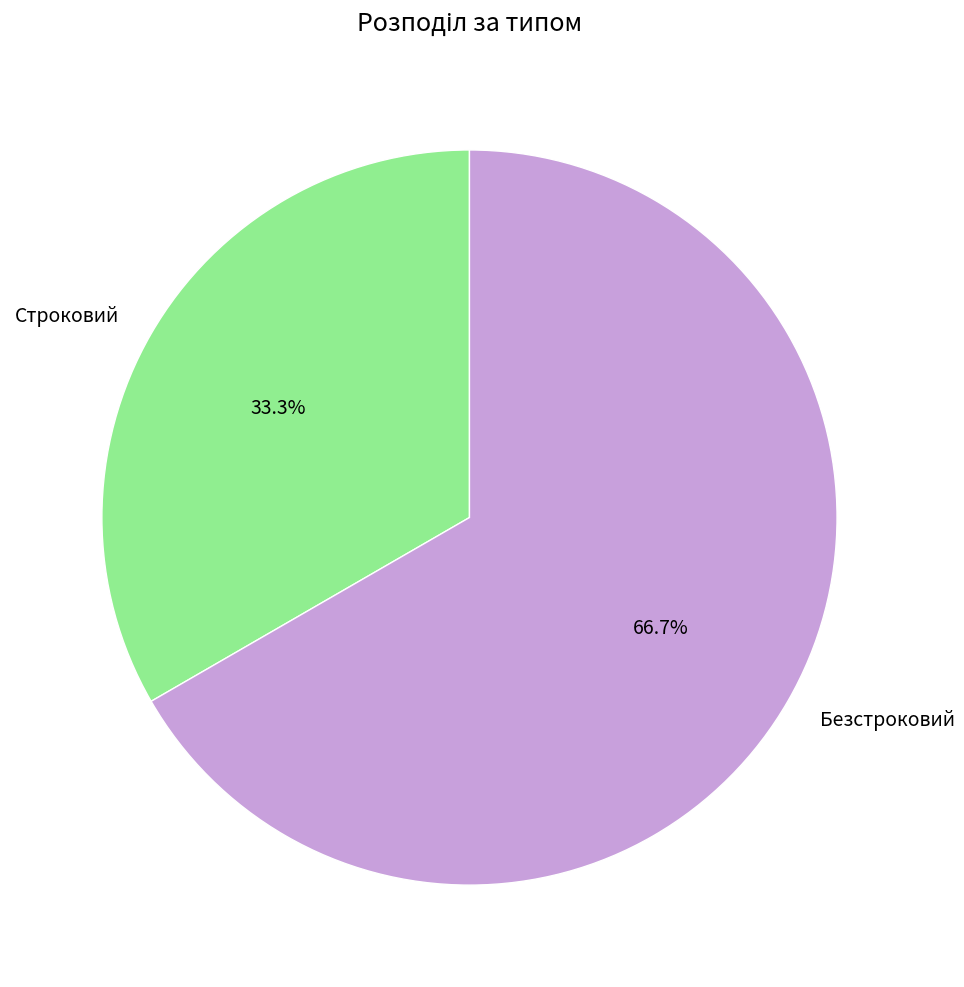

How many slices are in this pie chart?

2